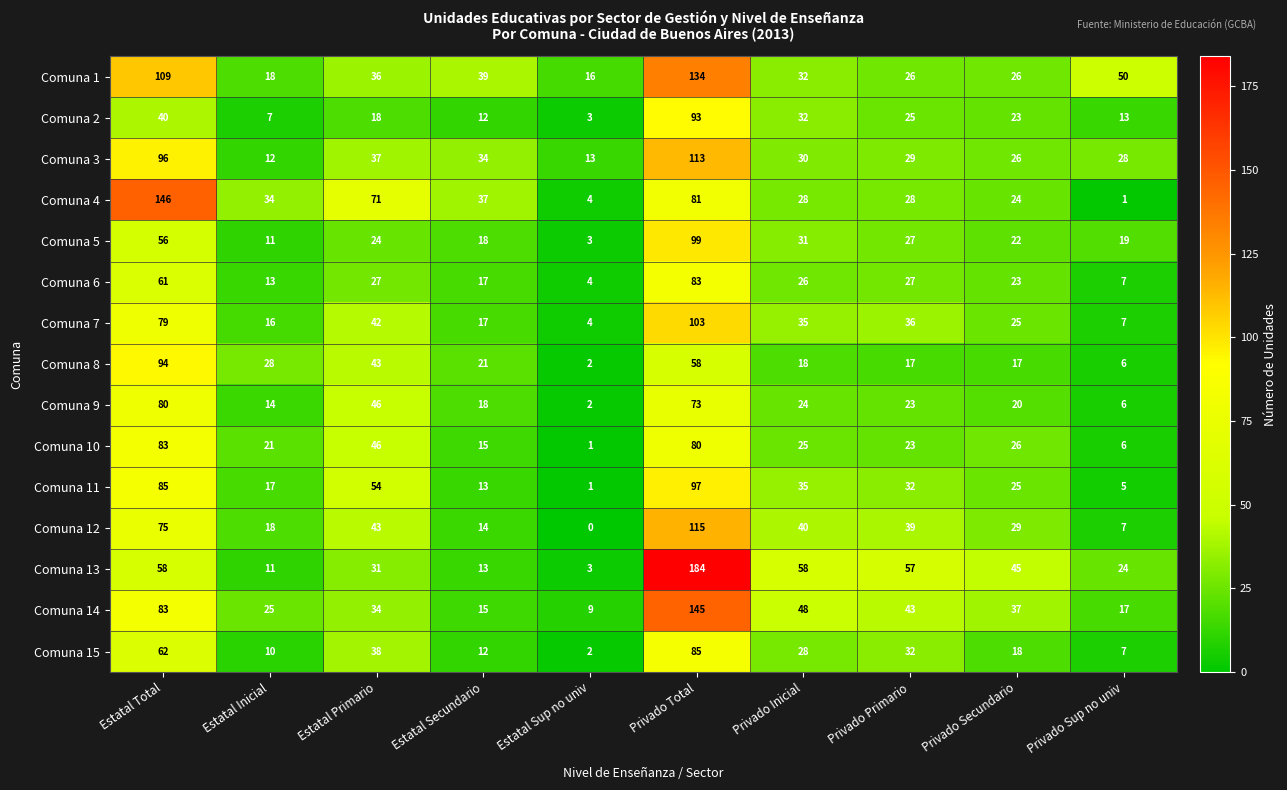

Which label corresponds to the smallest value in the chart?

Estatal Sup no univ